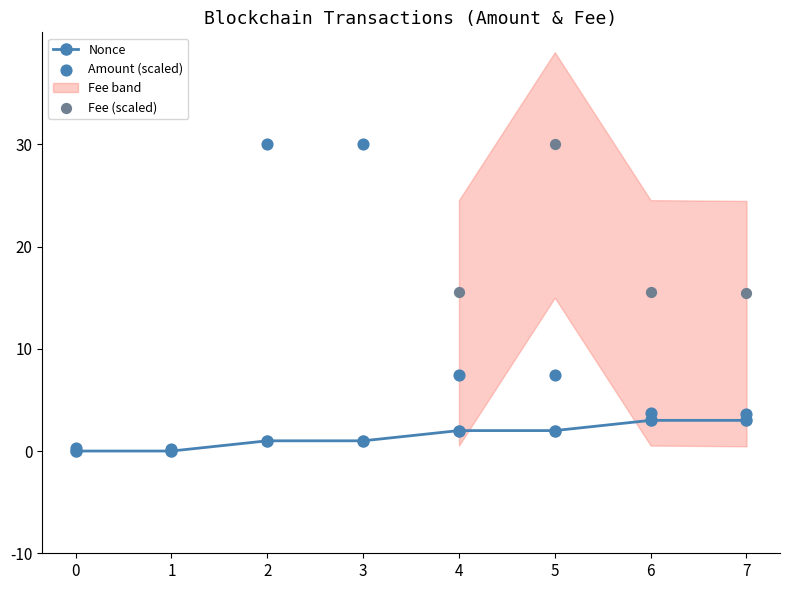

Is it true that Nonce equals 2 at 5?

True